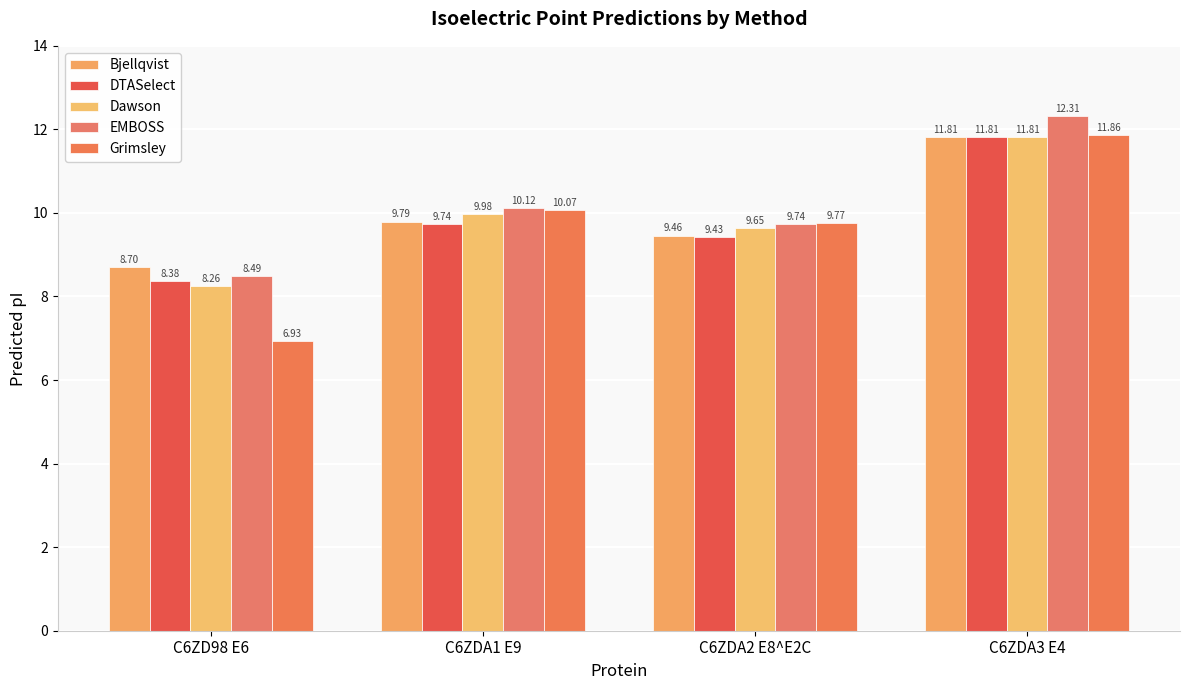

The value of Bjellqvist at C6ZDA2 E8^E2C is 12.5. True or false?

False